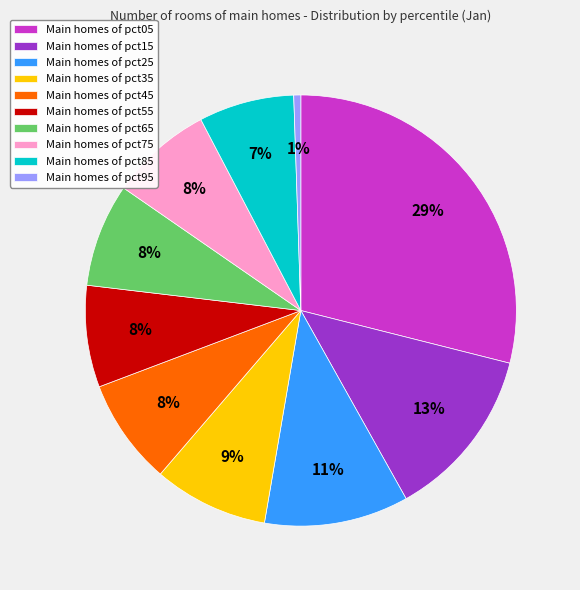

The Main homes of pct15 slice represents 6% of the pie. True or false?

False